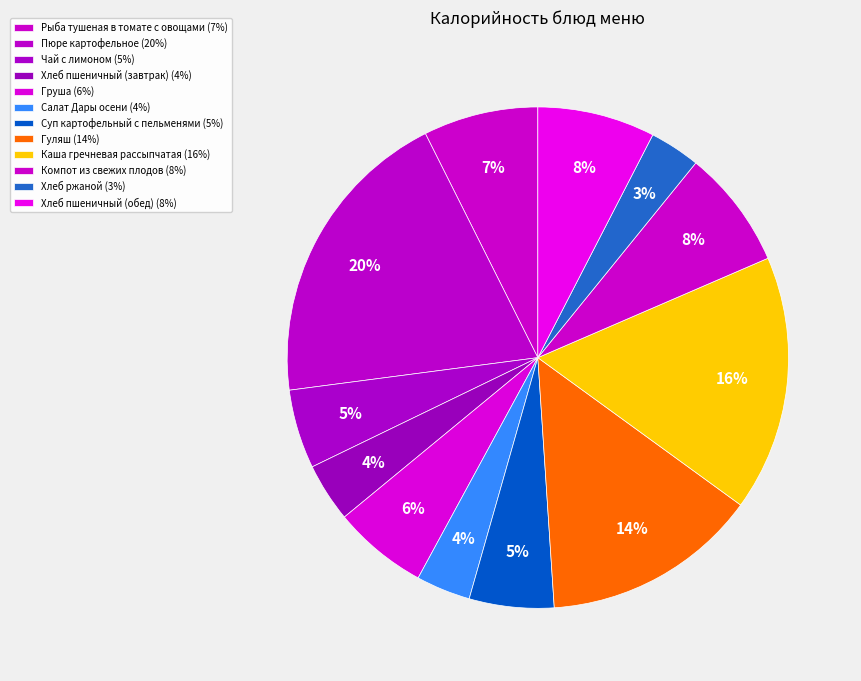

To the nearest percent, what percentage of the pie is Каша гречневая рассыпчатая?

16%